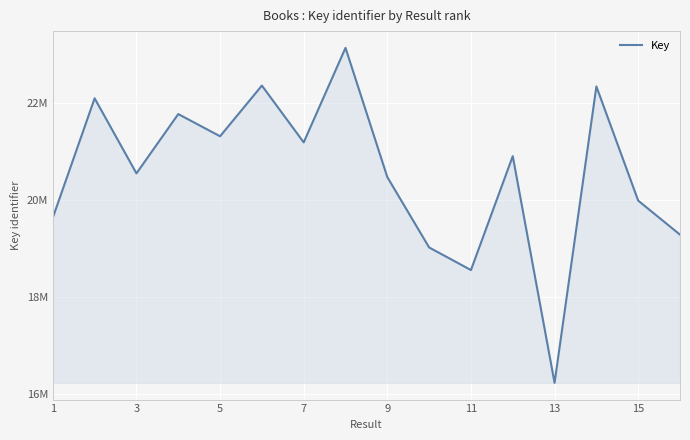

What is the greatest value displayed?

23126865